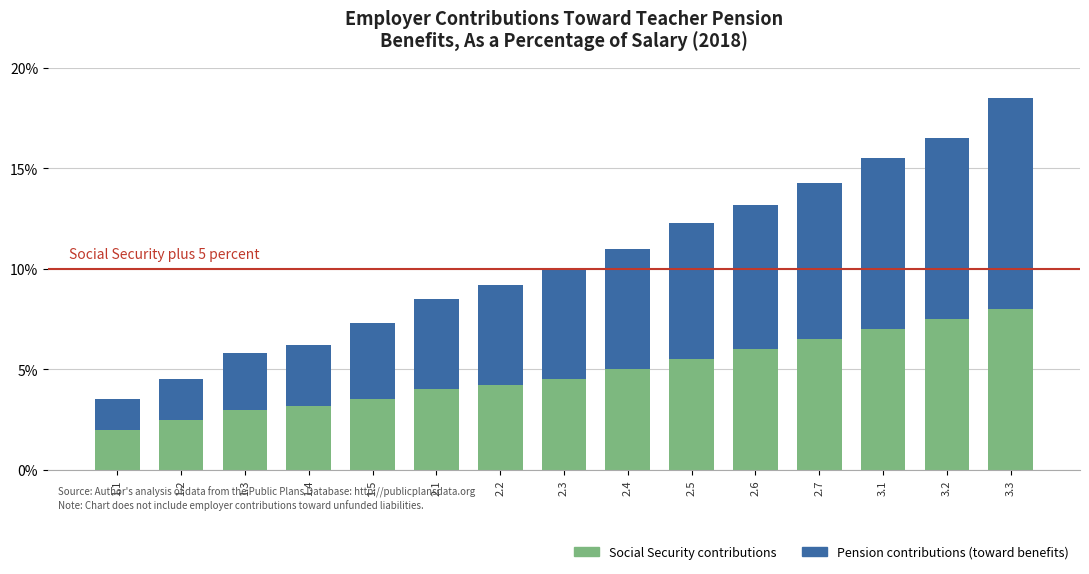

What is the difference between the Social Security contributions values at 1.2 and 2.2?

1.7